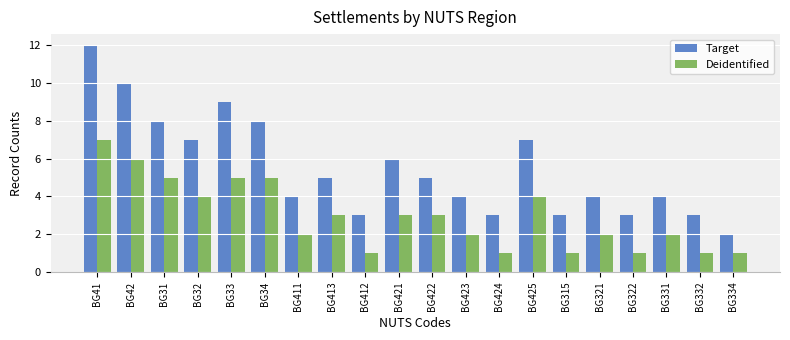

At BG42, list the series in order from largest to smallest.

Target, Deidentified